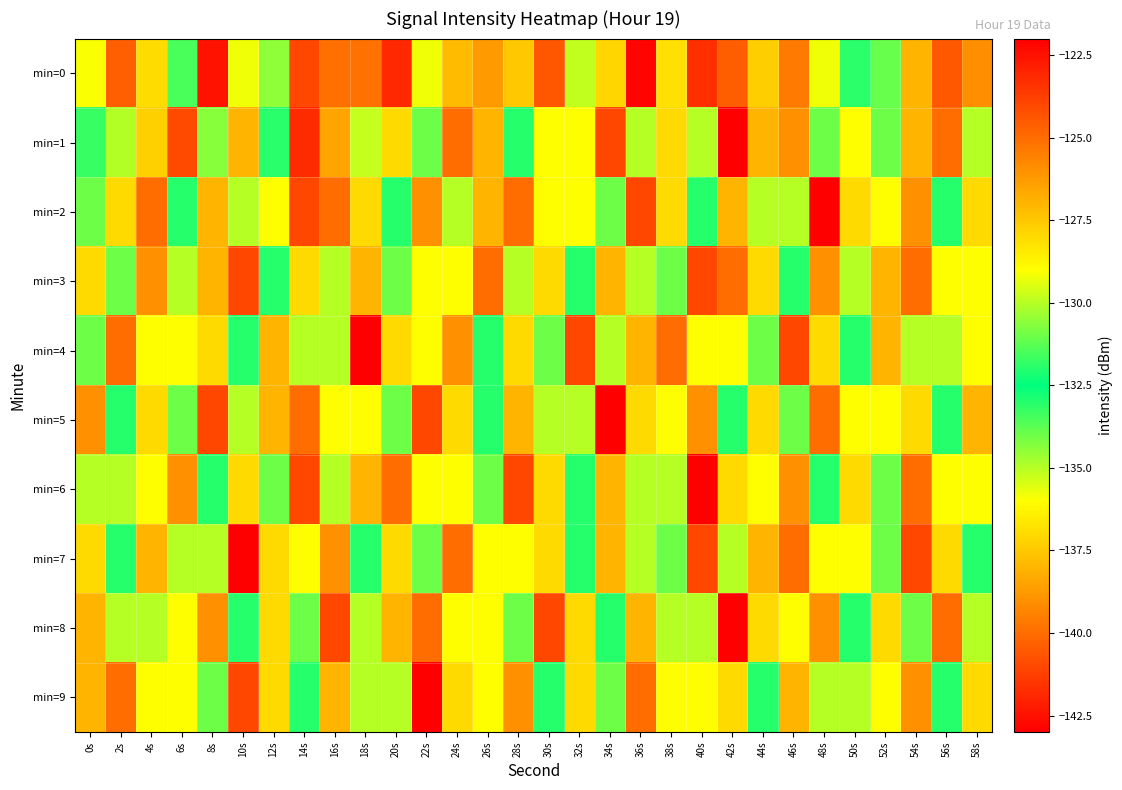

What is the greatest value displayed?

-122.0